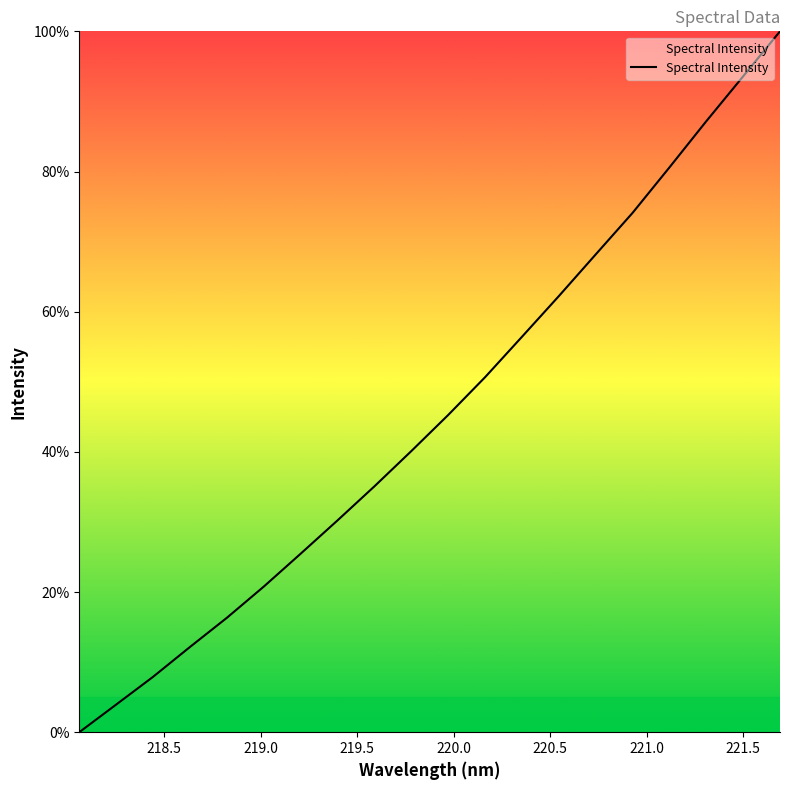

What is the difference between the maximum and minimum values?

100.0